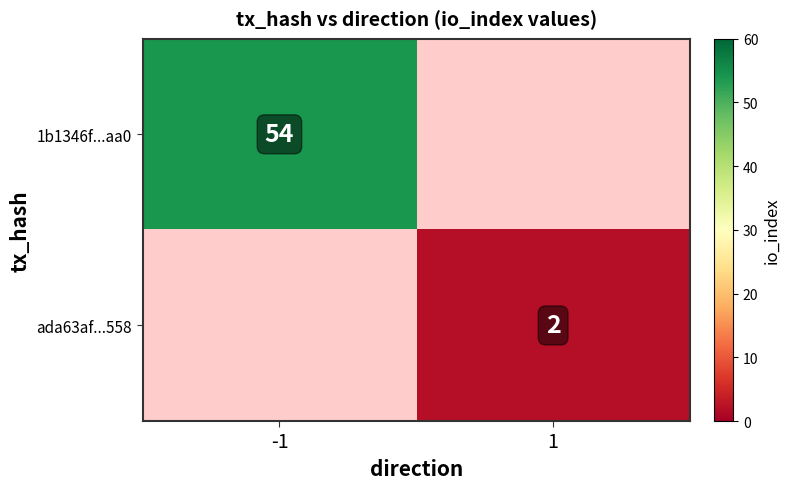

Is it true that ada63af...558 equals 2 at 1?

True